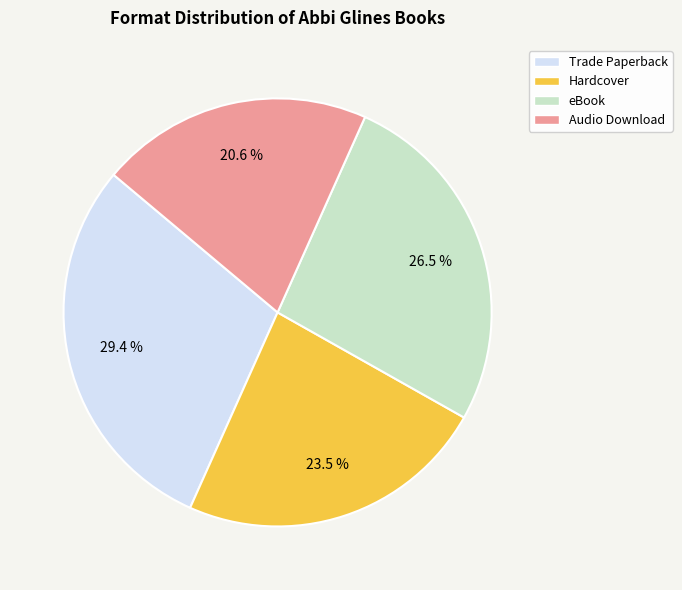

What is the total percentage of Trade Paperback and eBook?

55.9%